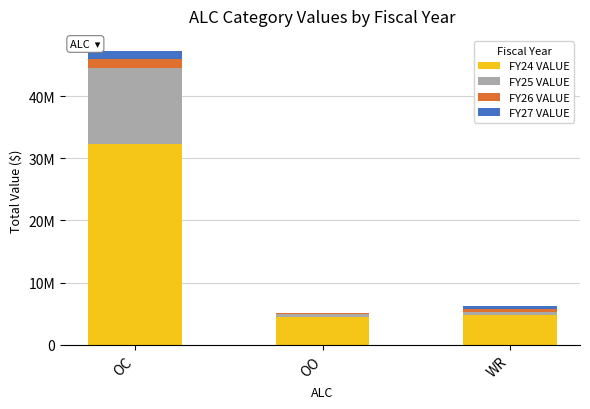

At which label is FY26 VALUE closest to 800724?

WR